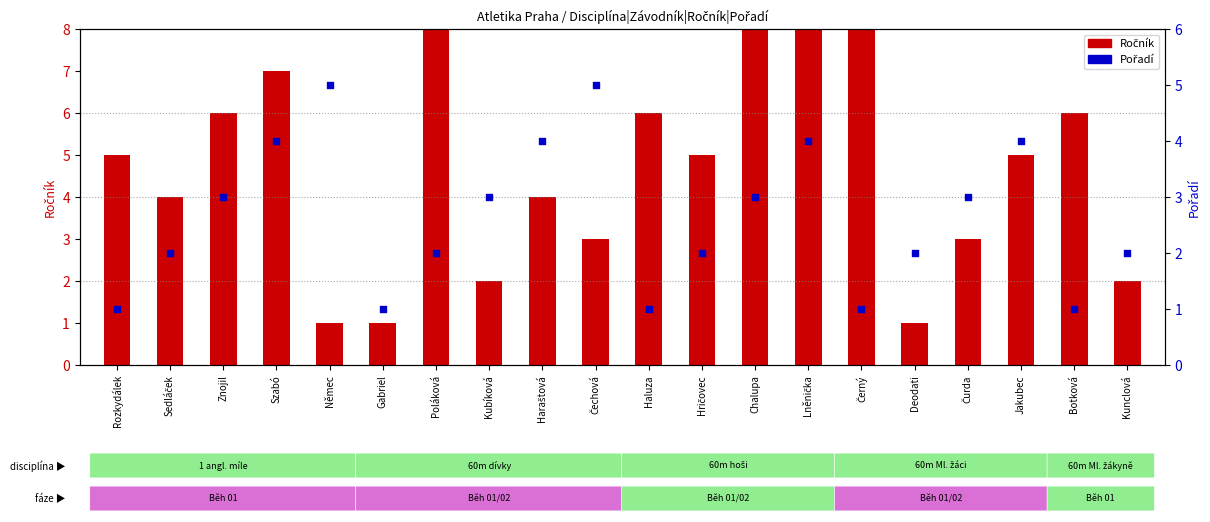

What is the total value across all series at Haraštová?

8